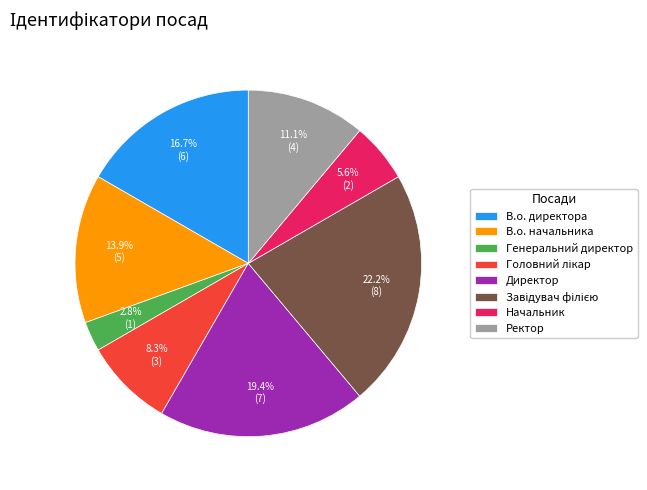

Which slice is the smallest?

Генеральний директор